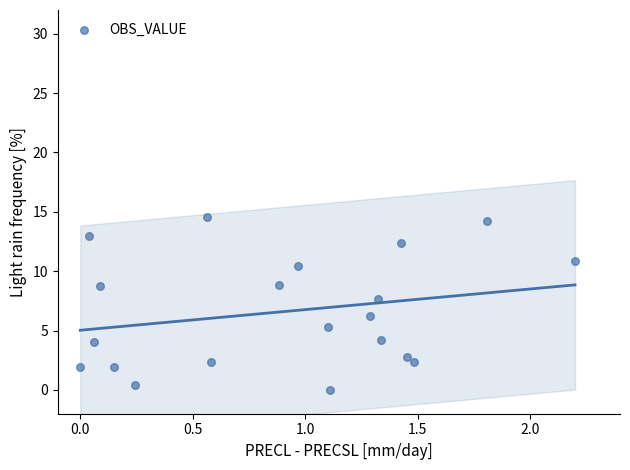

What is the range of X values (max minus min)?

2.2